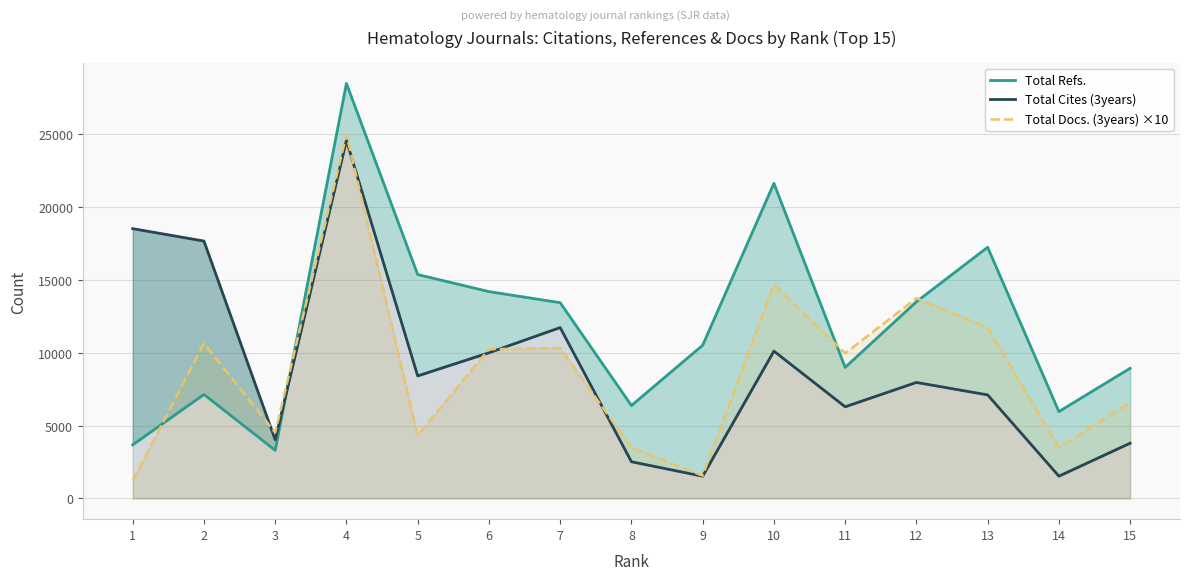

True or false: Total Cites (3years) has a value of 7960 at 12.

True